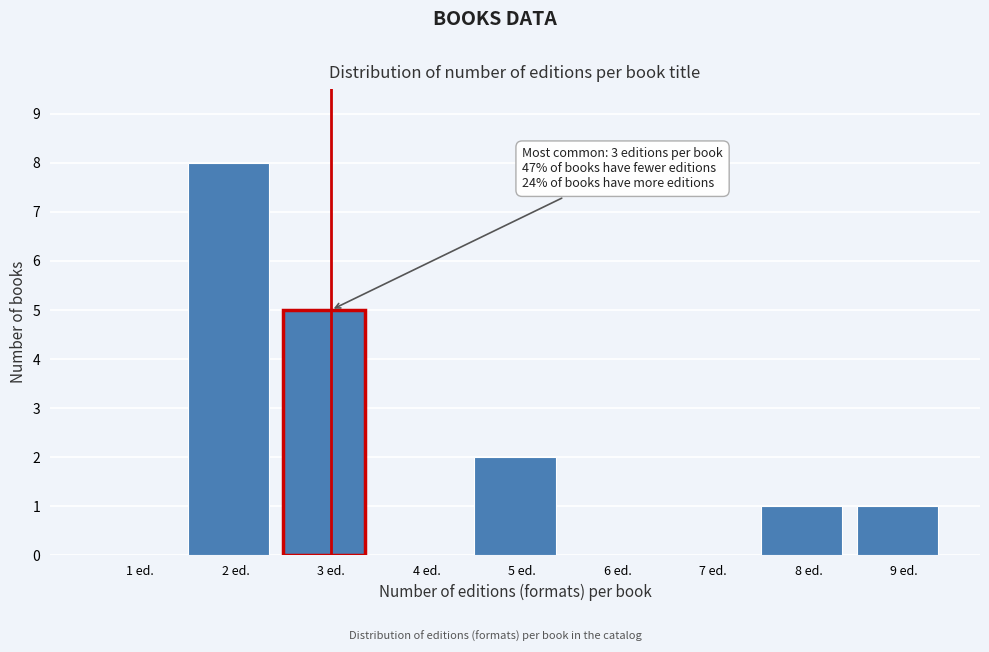

Reading right to left, transcribe all the data shown in this chart.

9 ed.=1	8 ed.=1	7 ed.=0	6 ed.=0	5 ed.=2	4 ed.=0	3 ed.=5	2 ed.=8	1 ed.=0